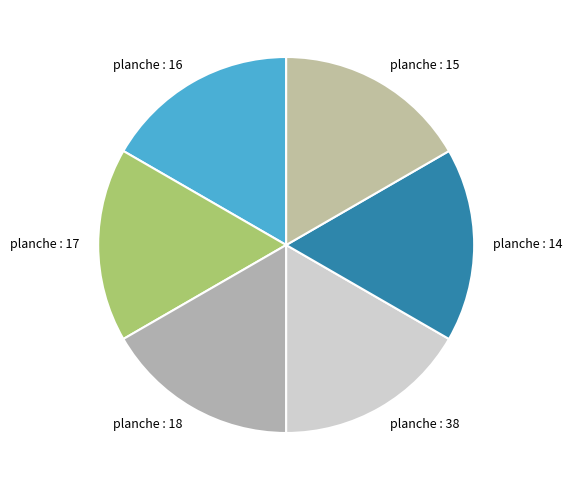

Does planche : 14 represent more than half of the total?

No